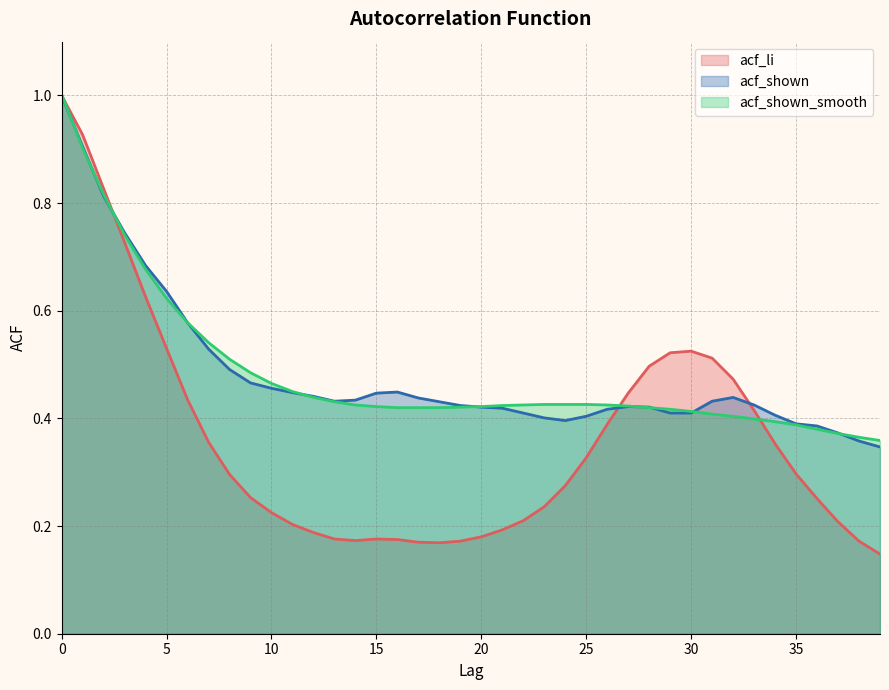

True or false: acf_li and acf_shown intersect in this chart.

True